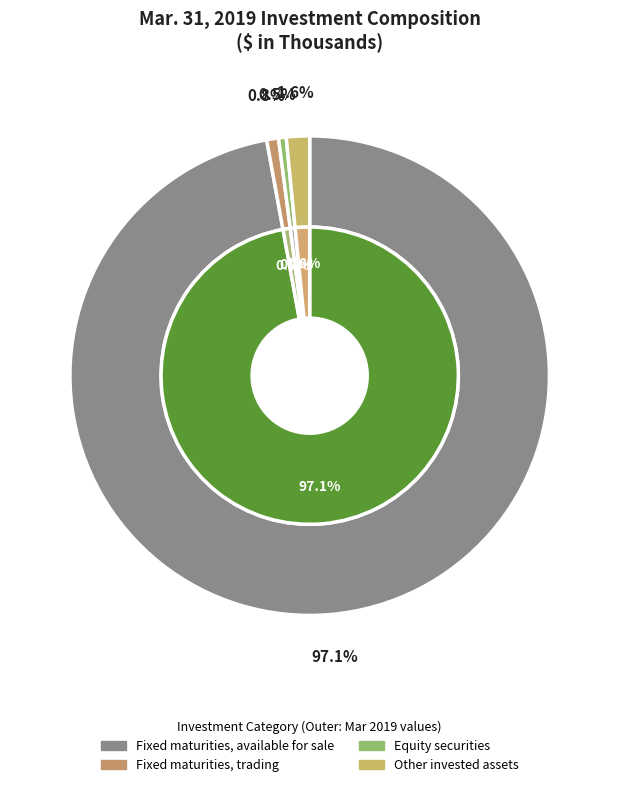

True or false: Other invested assets accounts for 16% of the total.

False